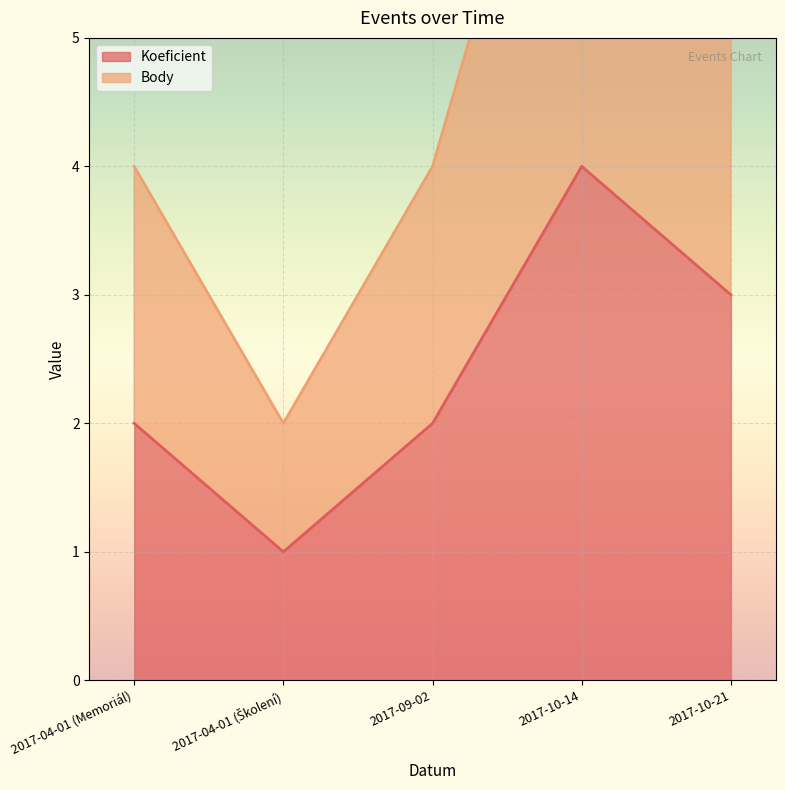

Count the Body values in the range 4 to 6.

3